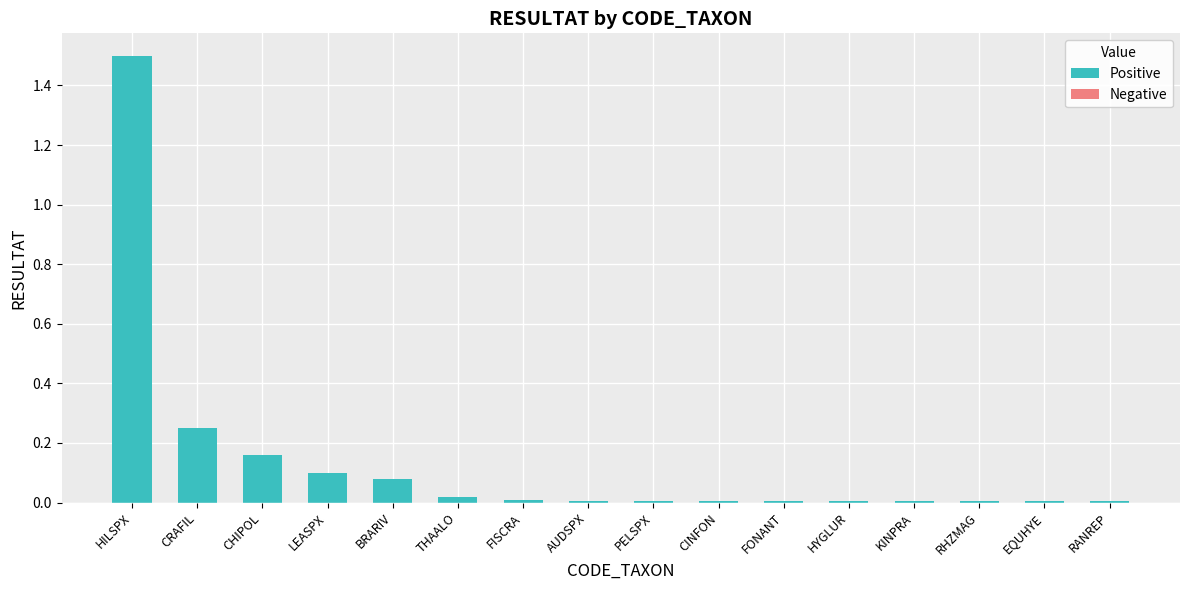

The value at CRAFIL is 0.4. True or false?

False